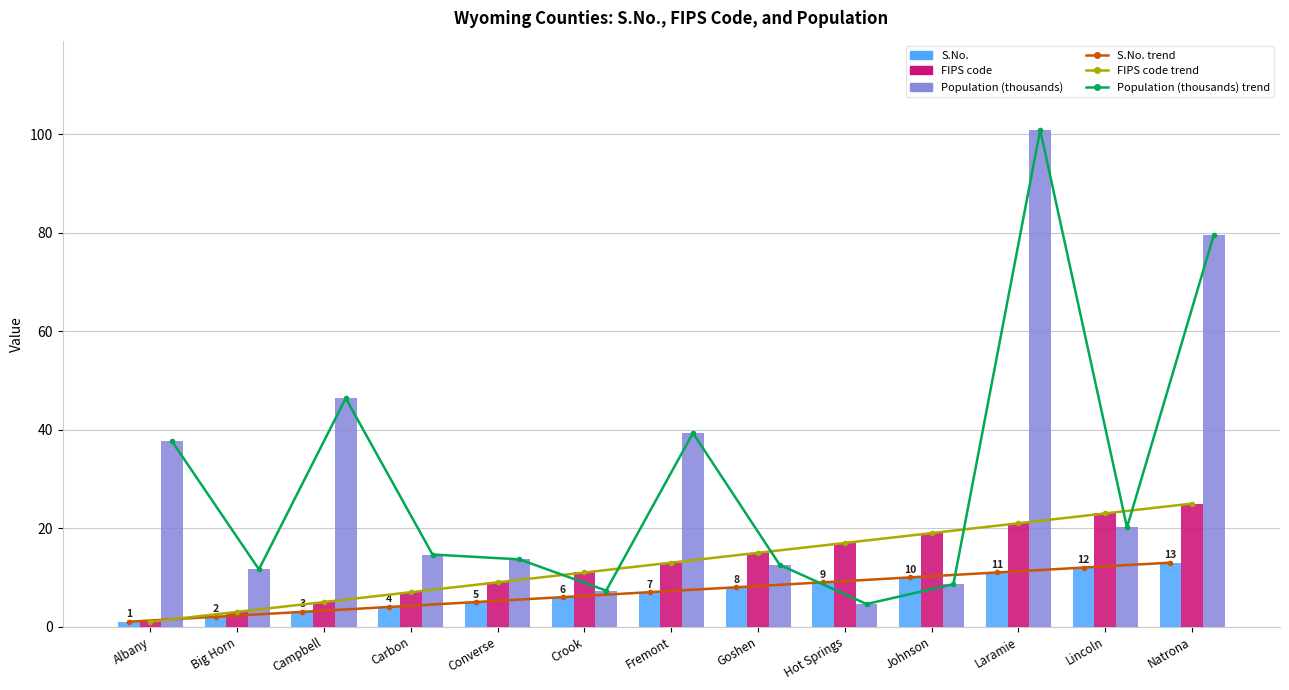

What is the difference between the second highest and second lowest values in the Population (thousands) (line) series?

72.2